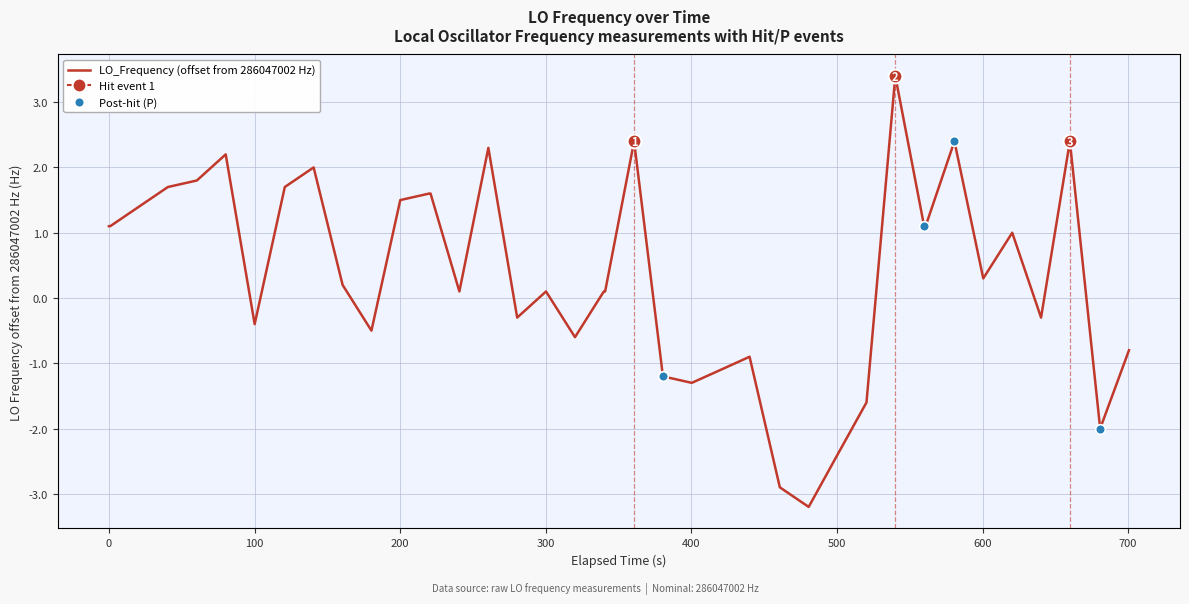

What is the highest value of the LO_Frequency (offset from 286047002 Hz) series?

3.4